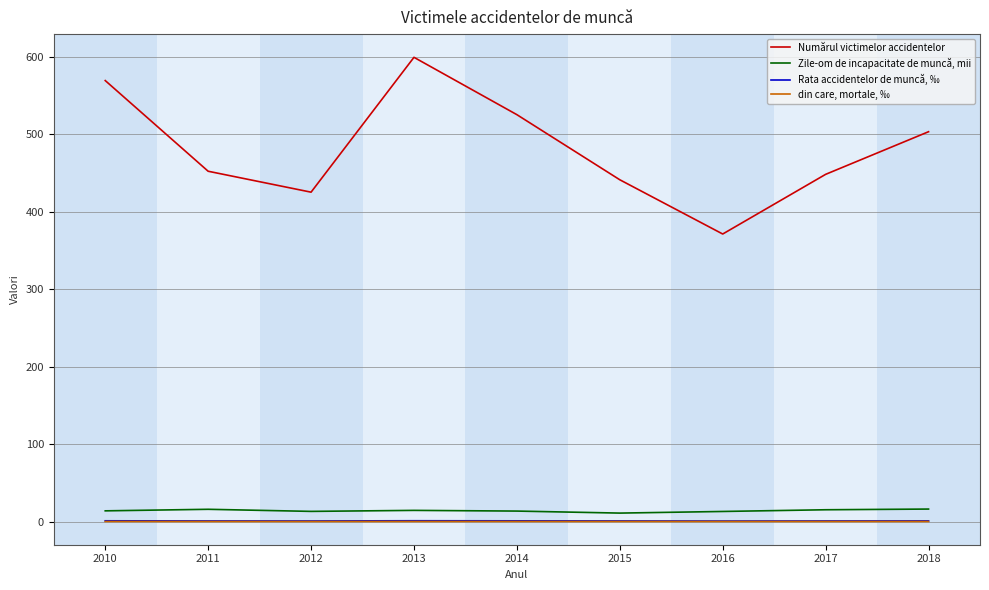

True or false: din care, mortale, ‰ and Numărul victimelor accidentelor intersect in this chart.

False